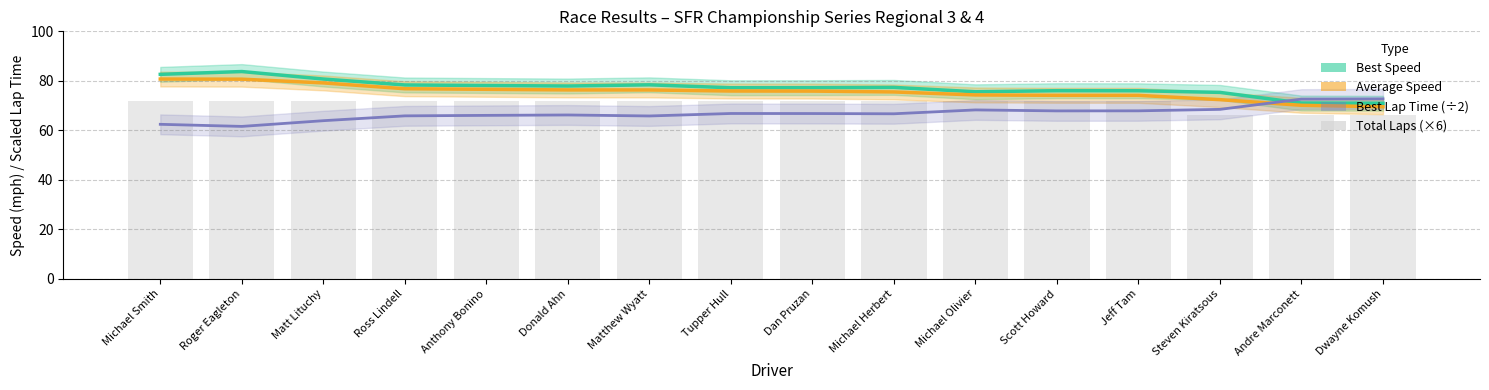

What is the label of the 11th bar from the right?

Donald Ahn